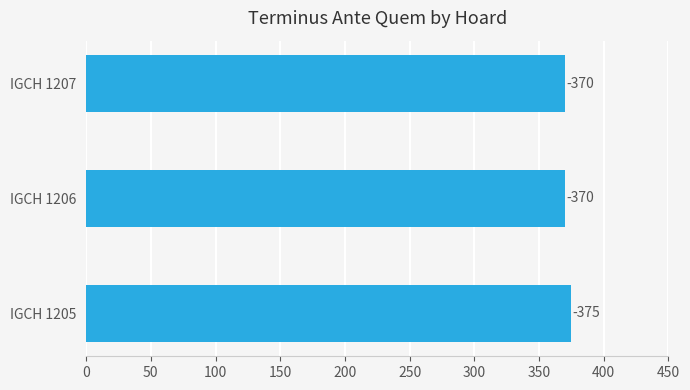

Are the bars horizontal?

Yes